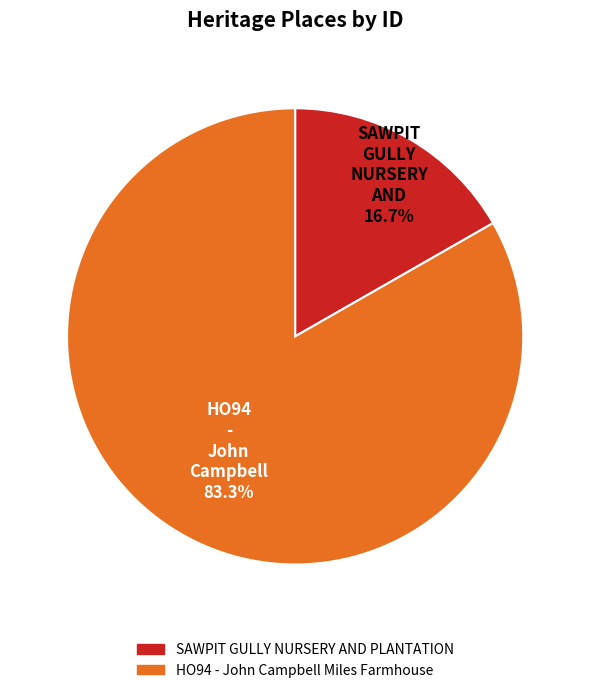

Which category has the biggest portion of the pie?

HO94 - John Campbell Miles Farmhouse